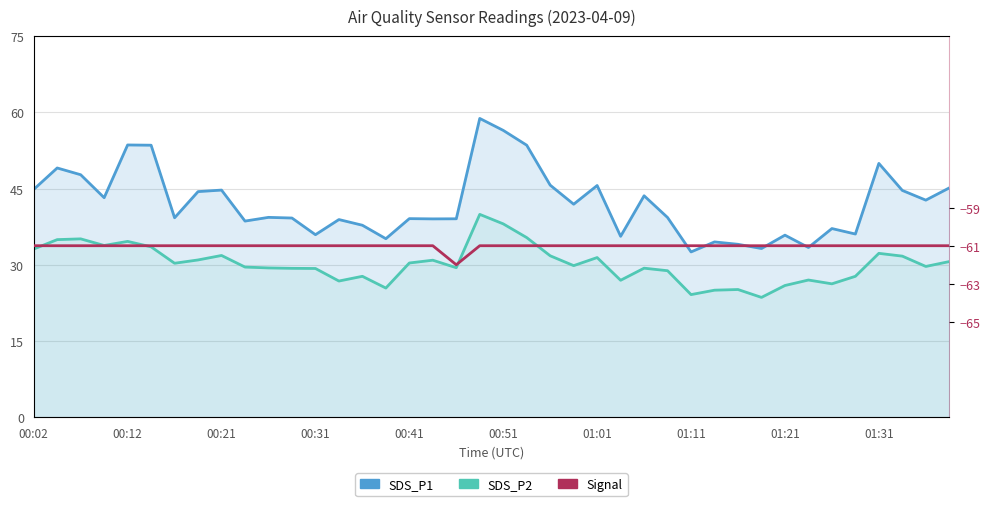

True or false: Signal has more than 1 points higher than both neighbors.

False